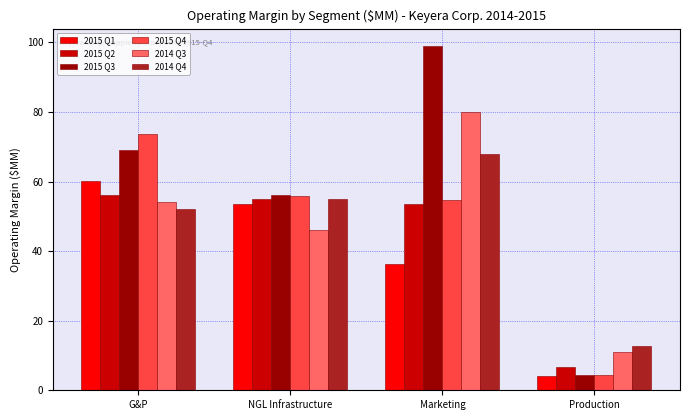

Which series has the largest total across all categories?

2015 Q3